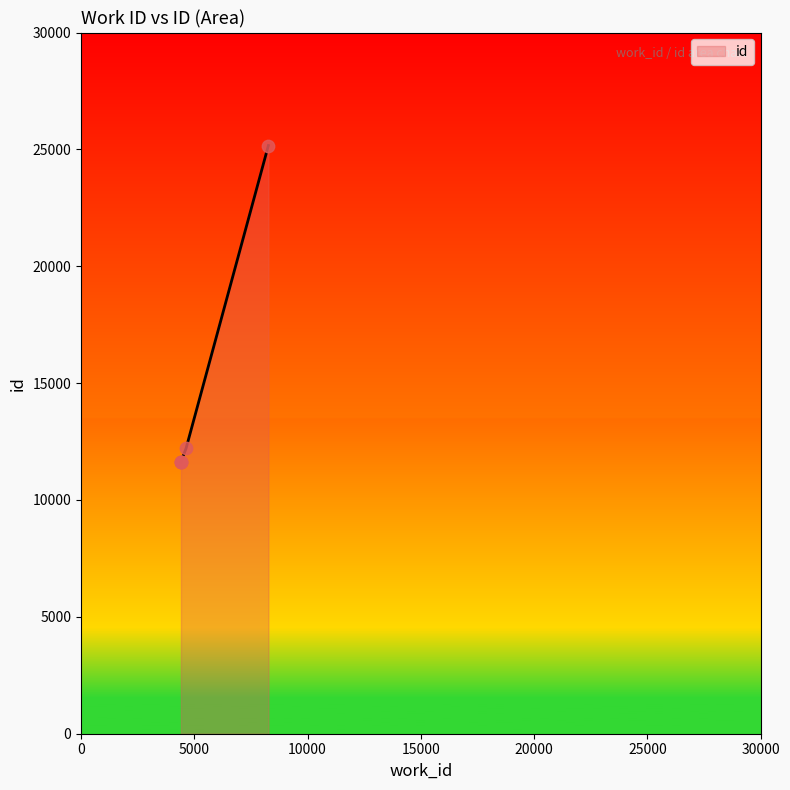

Approximately how many times larger is the value at 4411 compared to 4411?

1.0